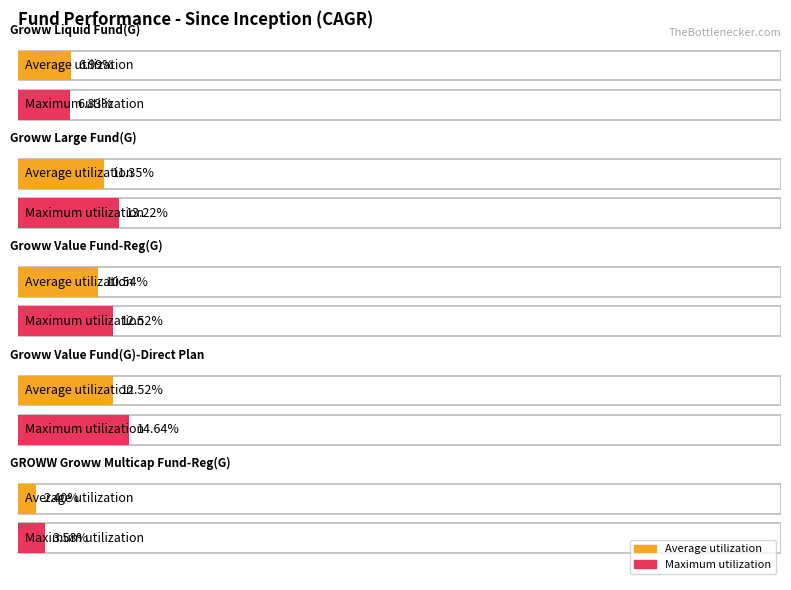

How many Maximum utilization values are between 0 and 1?

5